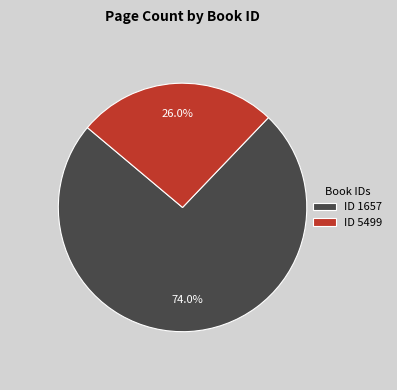

Which category has the smallest portion of the pie?

ID 5499